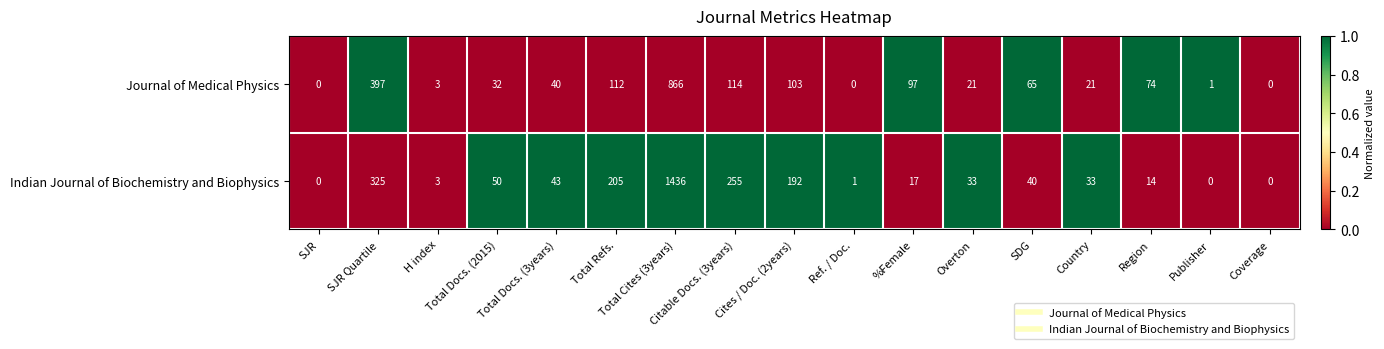

Count the number of categories in the chart.

17